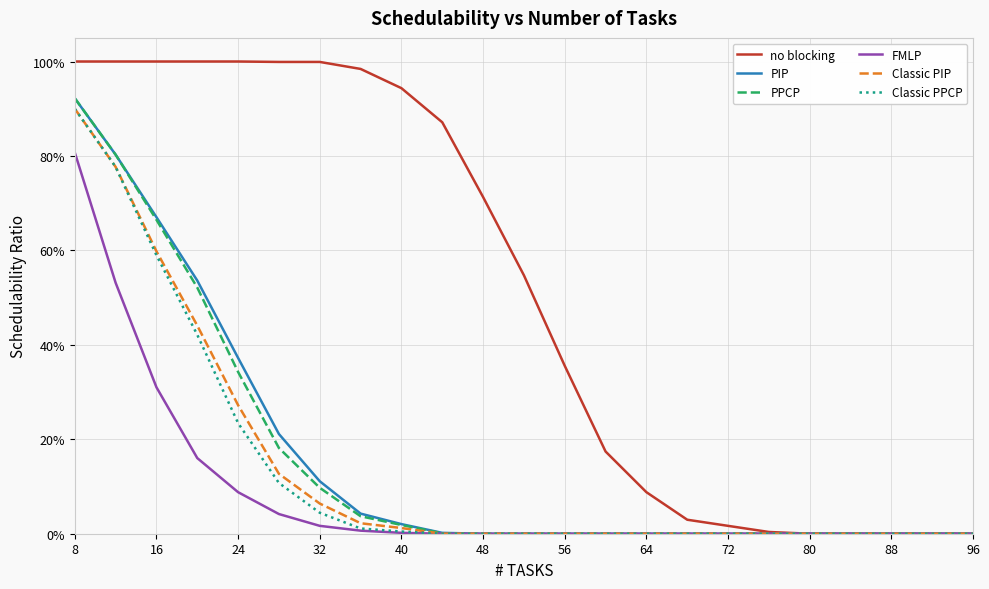

What are all the series names shown in the legend?

no blocking, PIP, PPCP, FMLP, Classic PIP, Classic PPCP